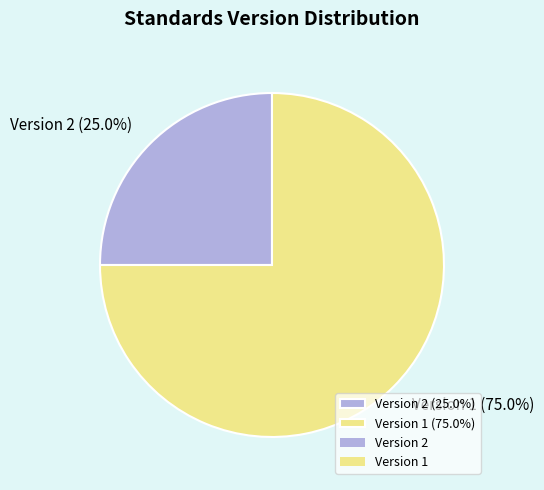

Combined, do Version 1 (75.0%) and Version 2 (25.0%) account for over 50%?

Yes